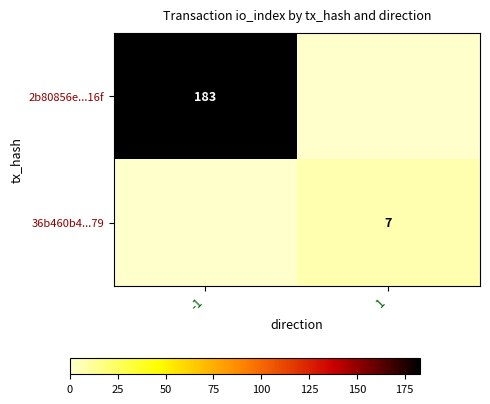

The 2b80856e...16f series shows 183 at -1. True or false?

True